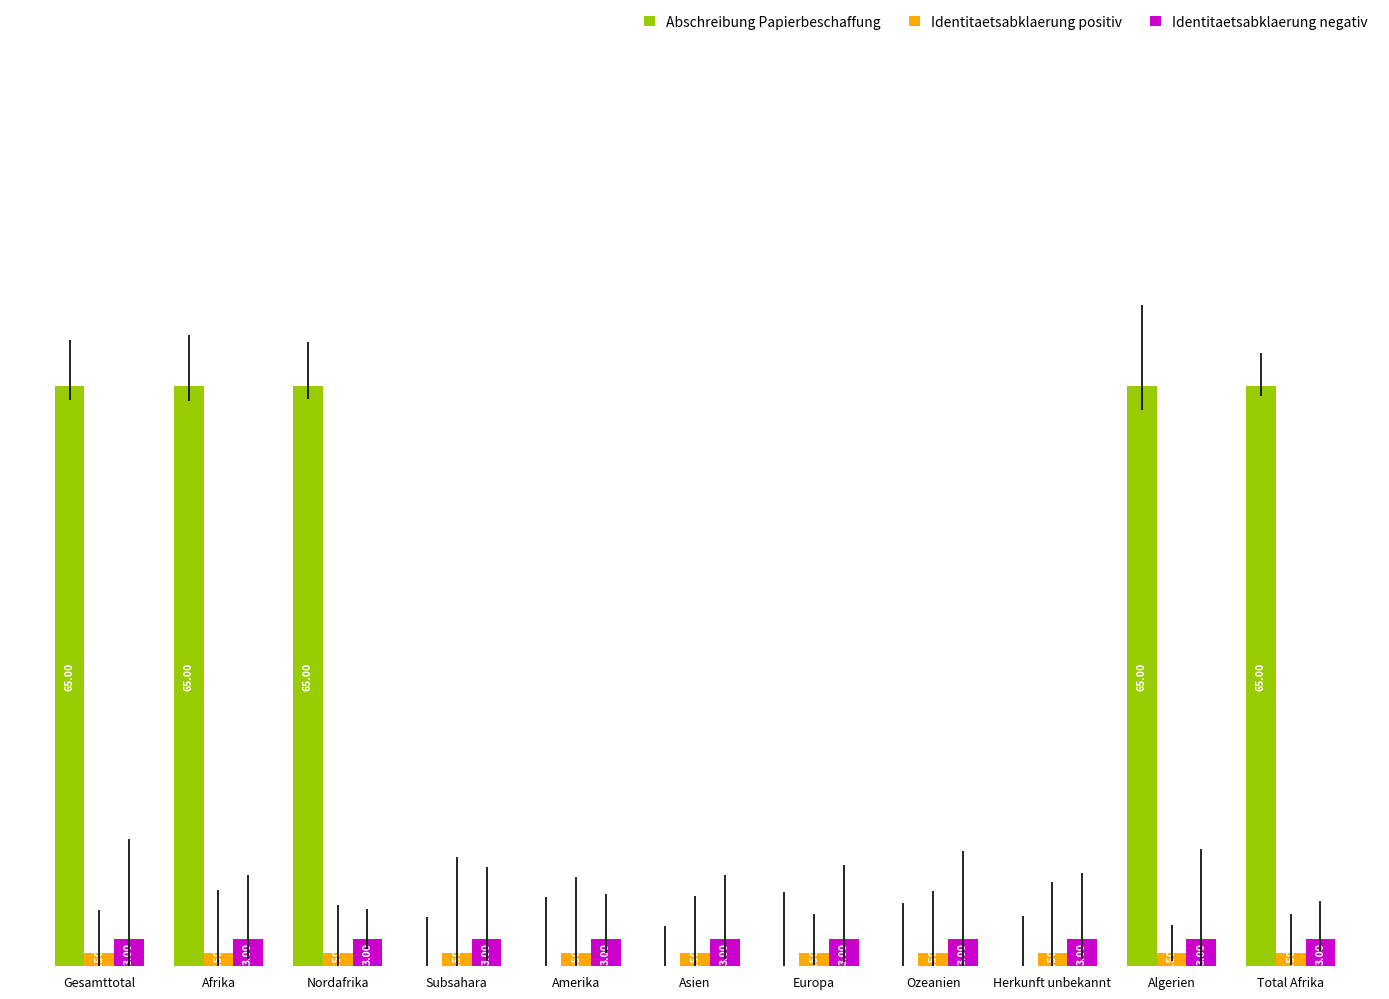

What is the label of the 10th bar from the right?

Afrika